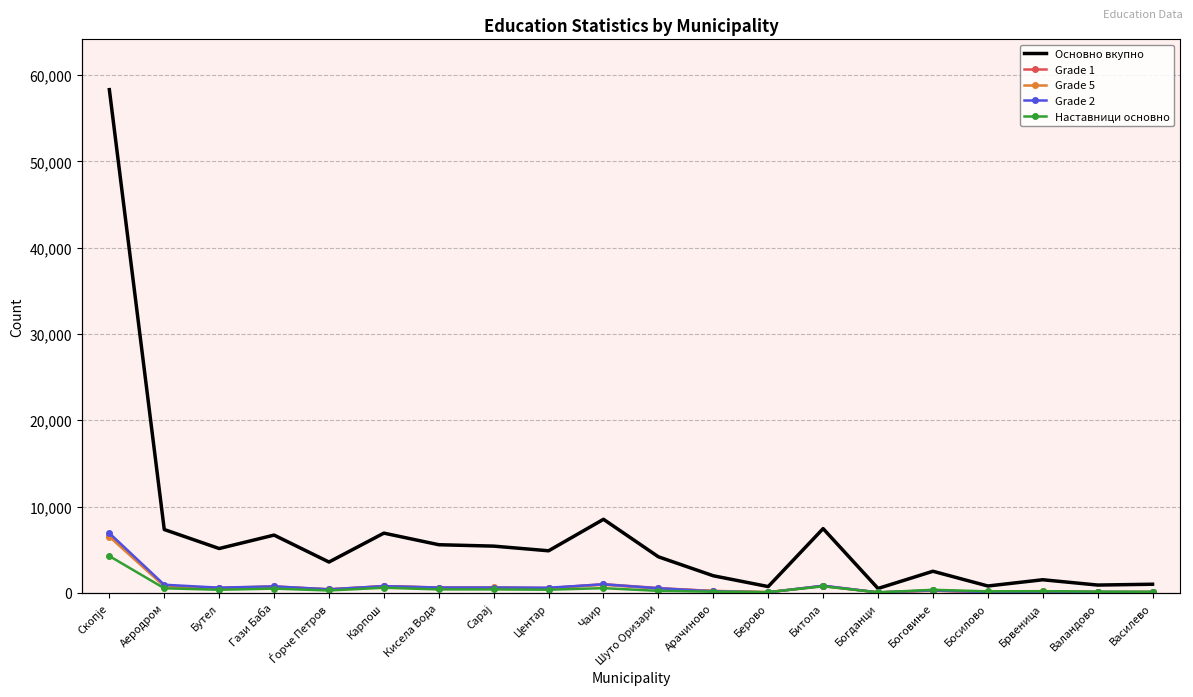

Where is Grade 2 nearest to the value 3495?

Чаир